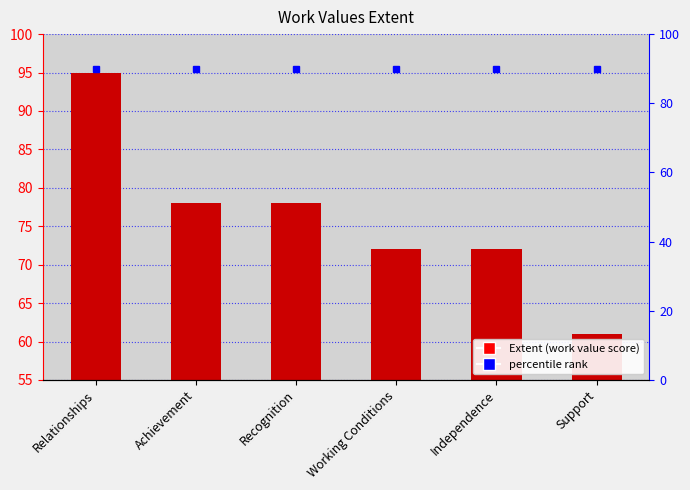

Does the chart contain stacked bars?

No